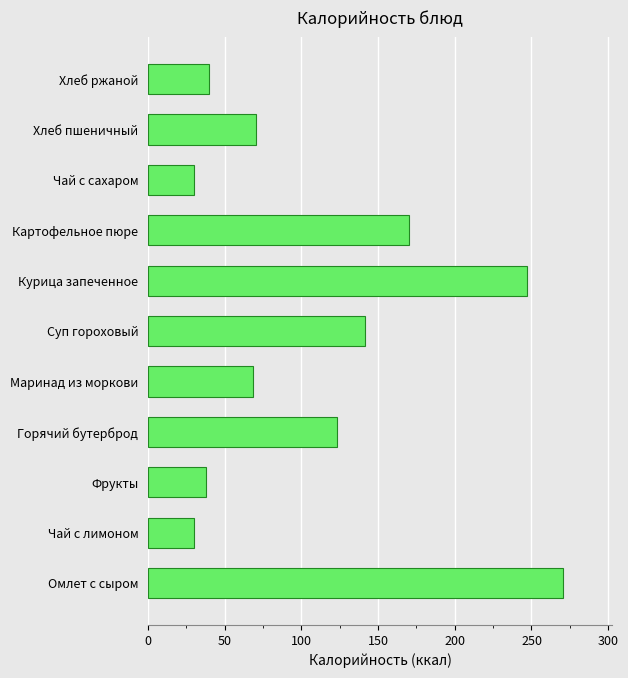

What is the sum of all values?

1229.1